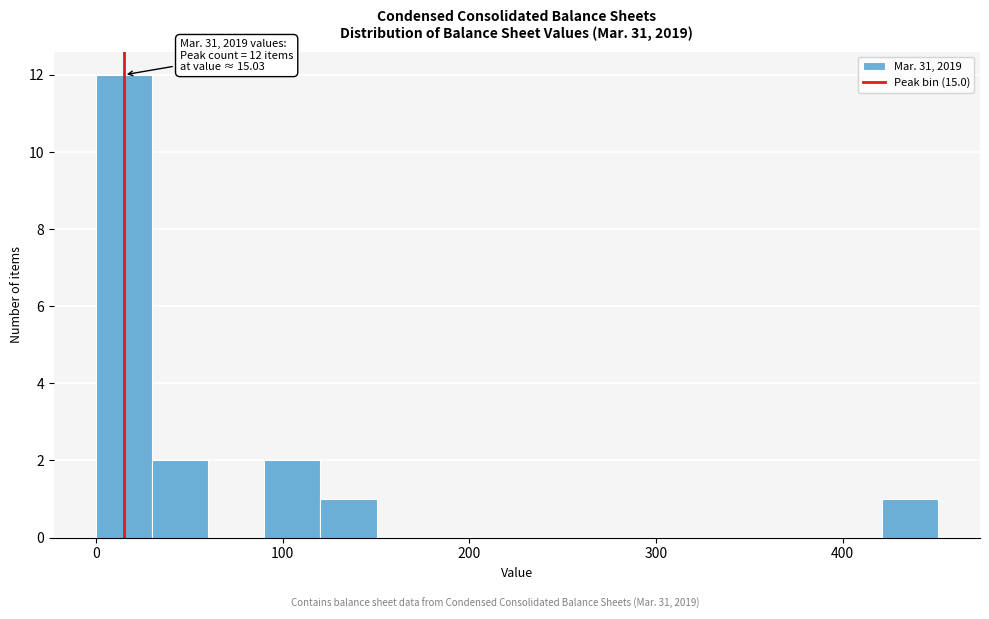

Read against the x-axis, roughly where is the centre of the tallest bar?

20